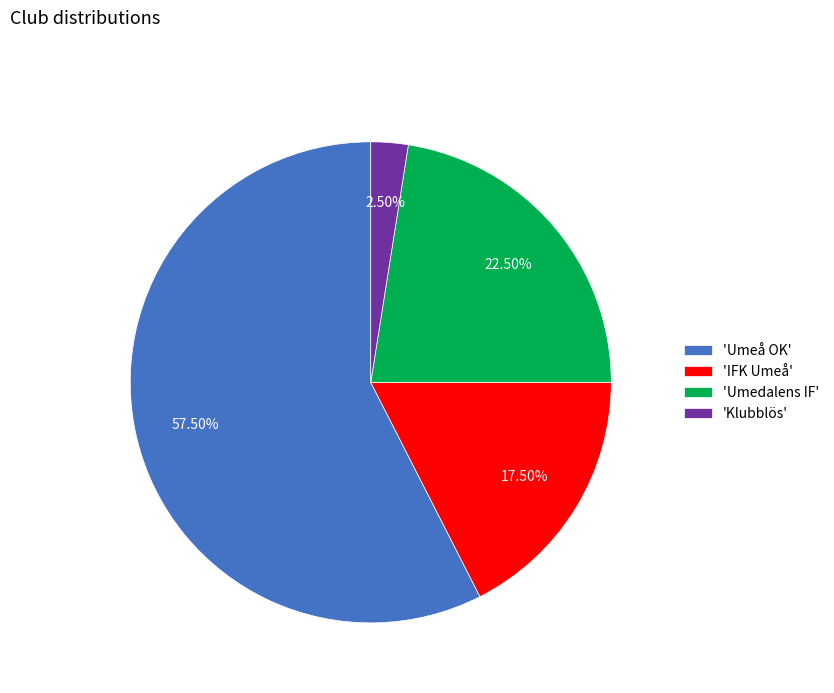

Which category accounts for the majority?

'Umeå OK'